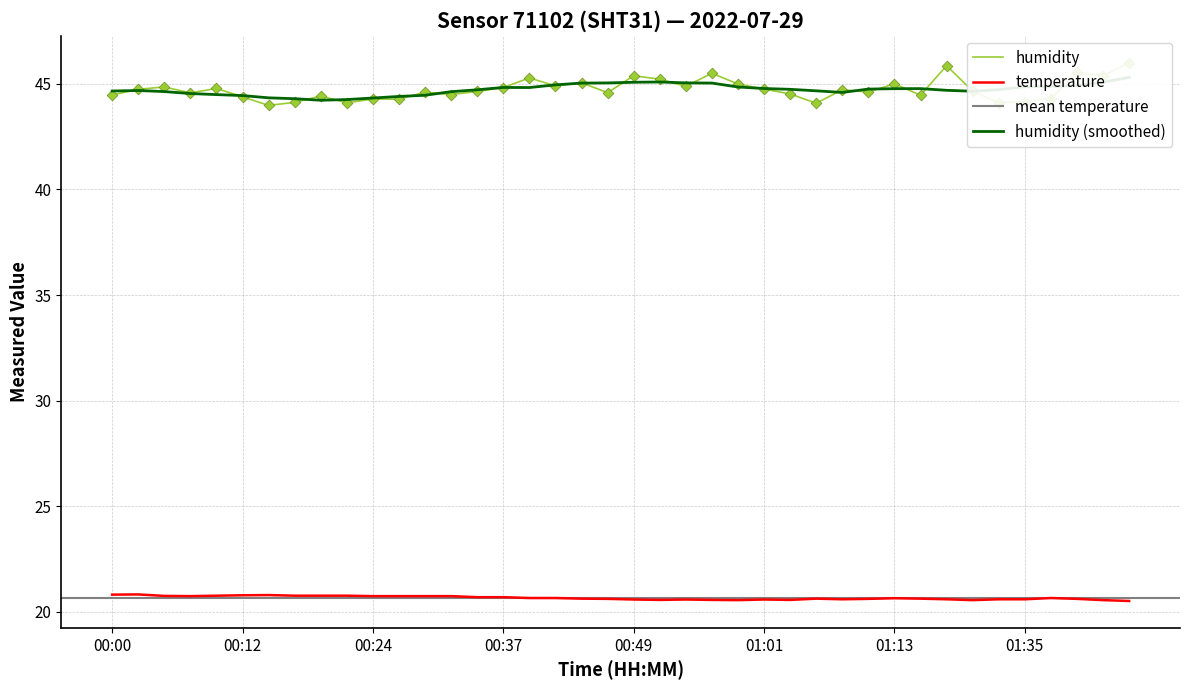

Which series has the largest Y range (max minus min)?

humidity